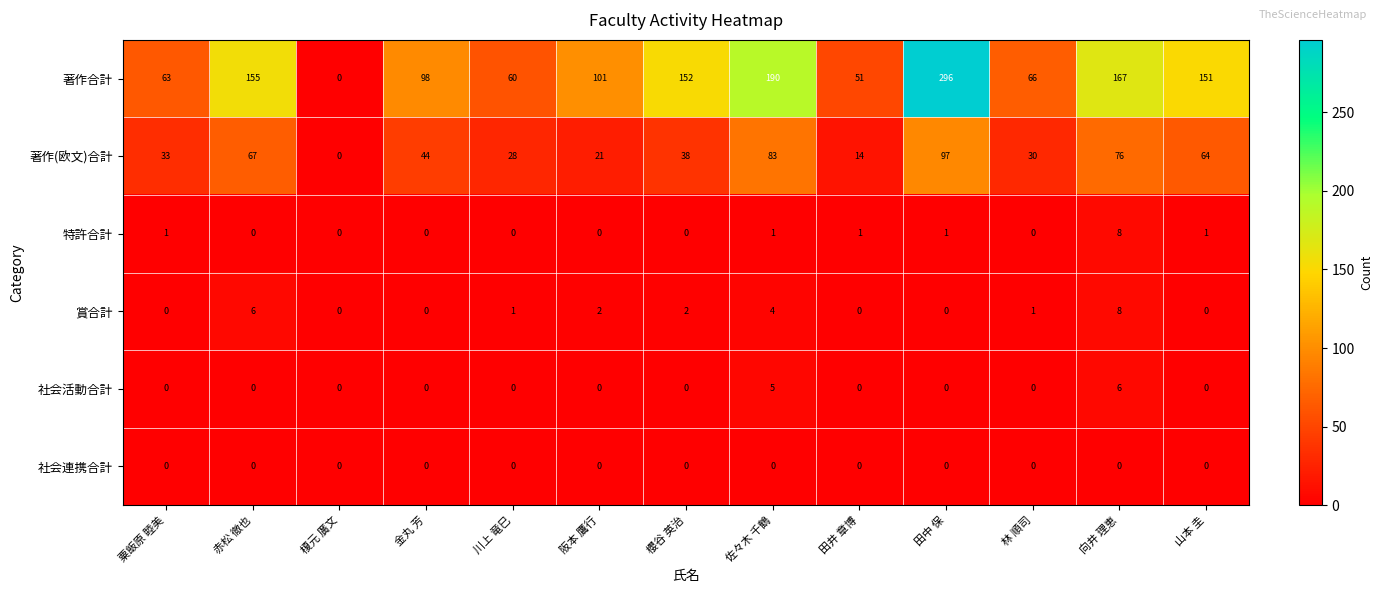

Where does the 著作(欧文)合計 series first go above 38?

赤松 徹也